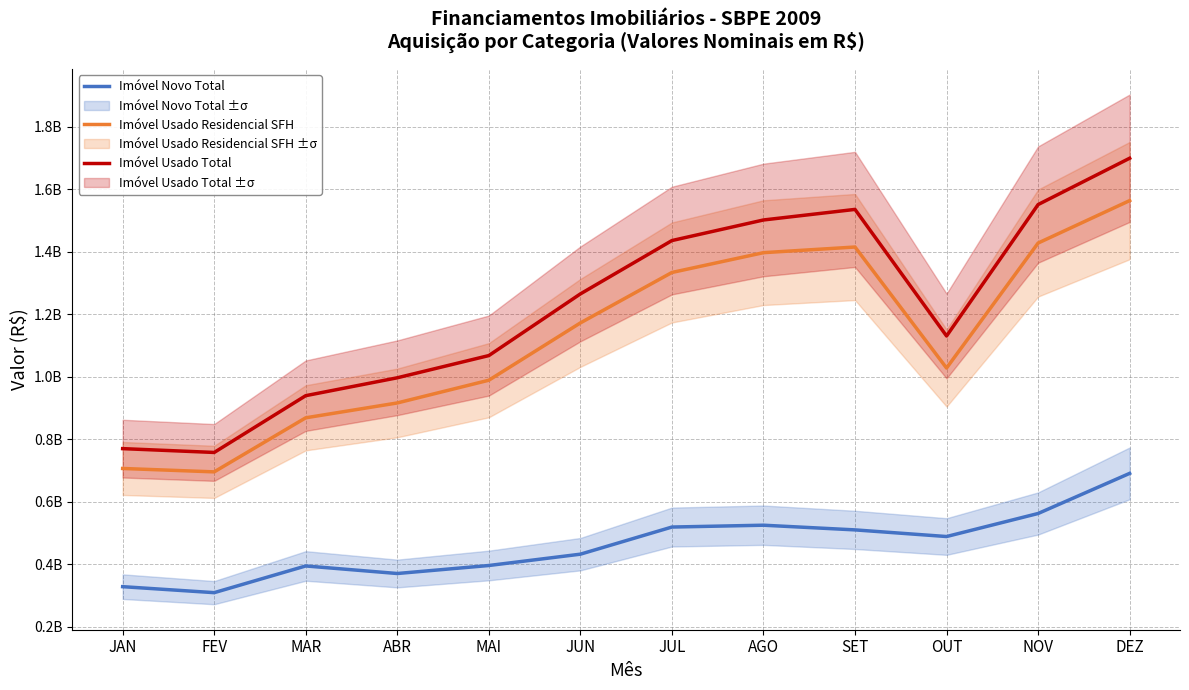

True or false: Imóvel Usado Total and Imóvel Novo Total cross at least once.

False